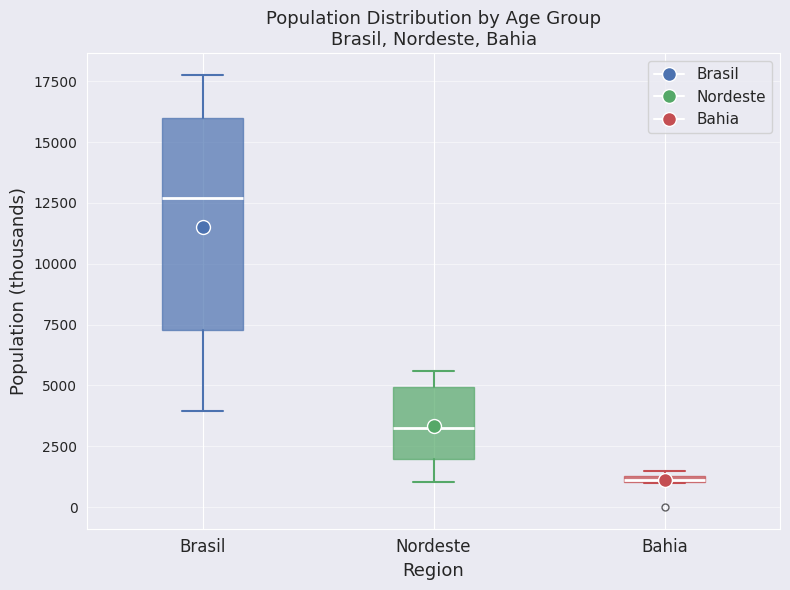

Which box is the tallest, from its lower edge to its upper edge?

Brasil